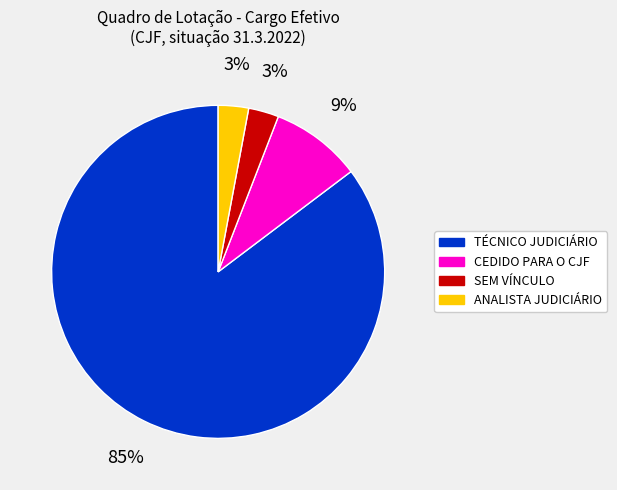

To the nearest percent, what is the average slice percentage?

25%